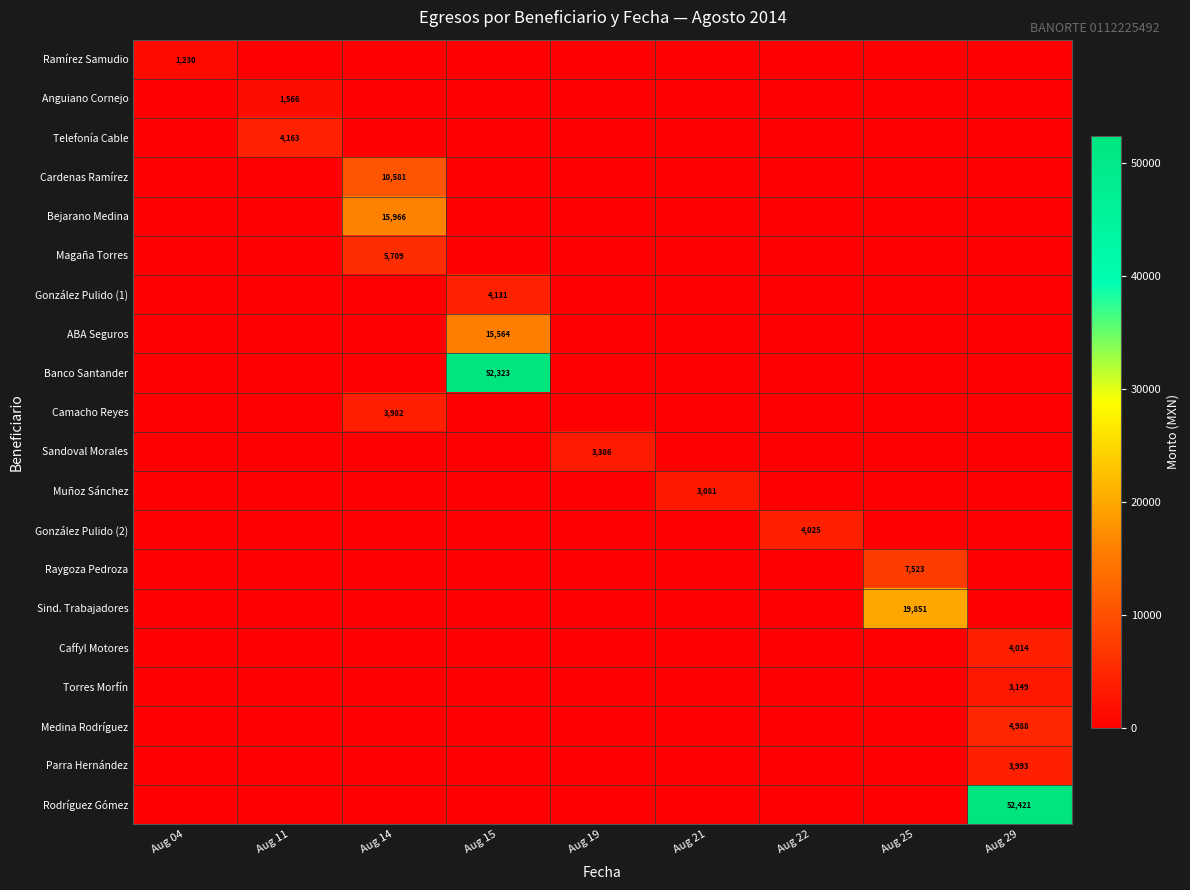

Between Aug 25 and Aug 11, which is larger?

Aug 25